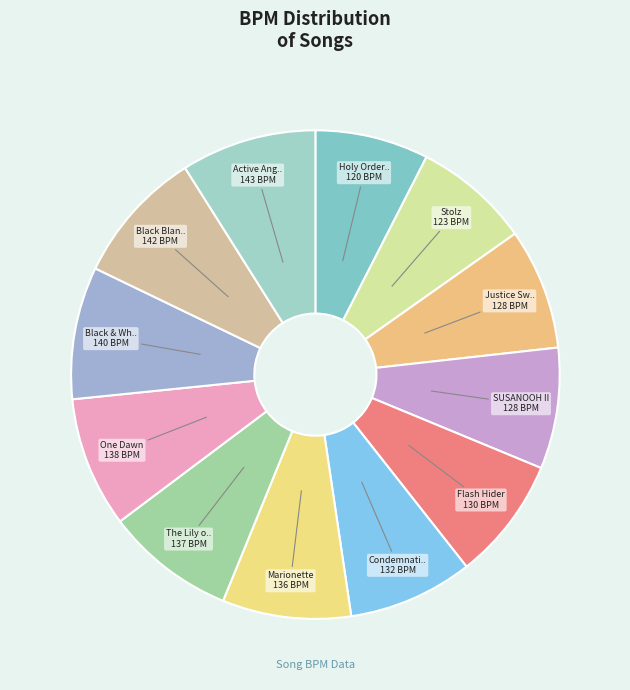

Rank the categories by value from lowest to highest.

Holy Orders III, Stolz, Justice Sword, SUSANOOH II, Flash Hider, Condemnation Wings II, Marionette, The Lily of Steel, One Dawn, Black & White, Black Blank blah-blah-blah, Active Angel II